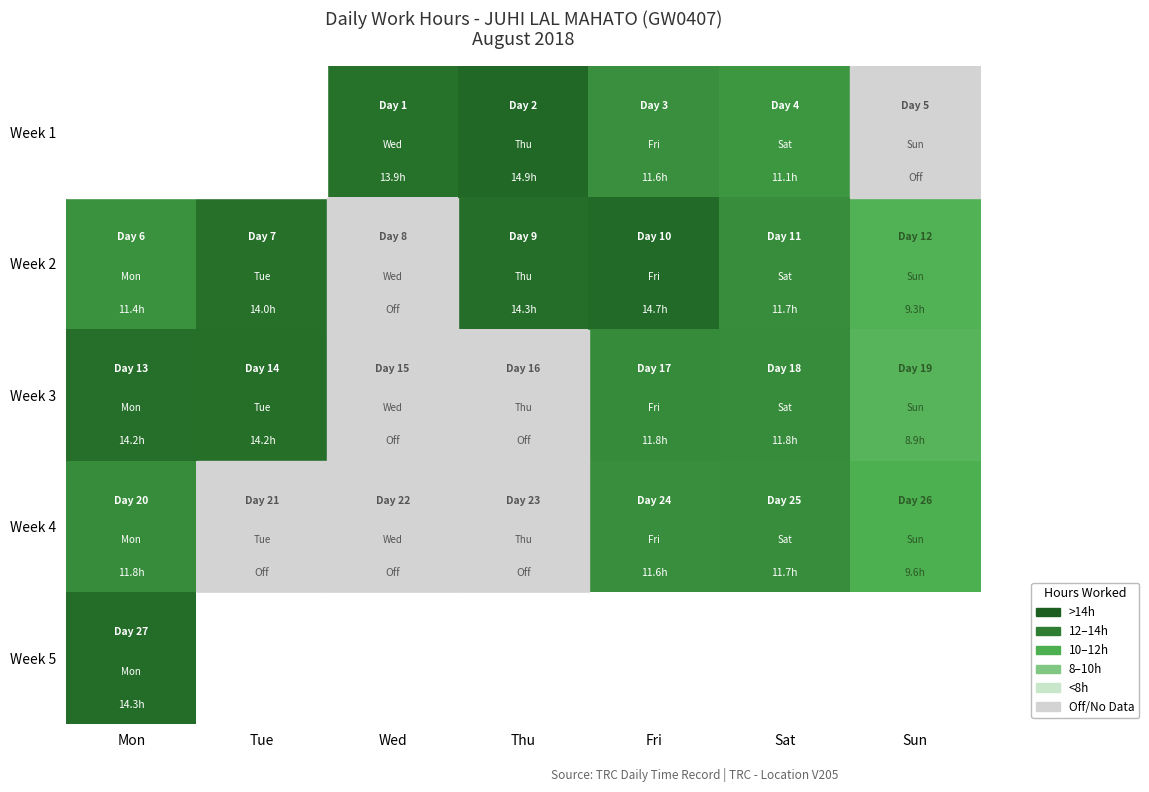

Where does the Week 4 series first go above 9?

Mon